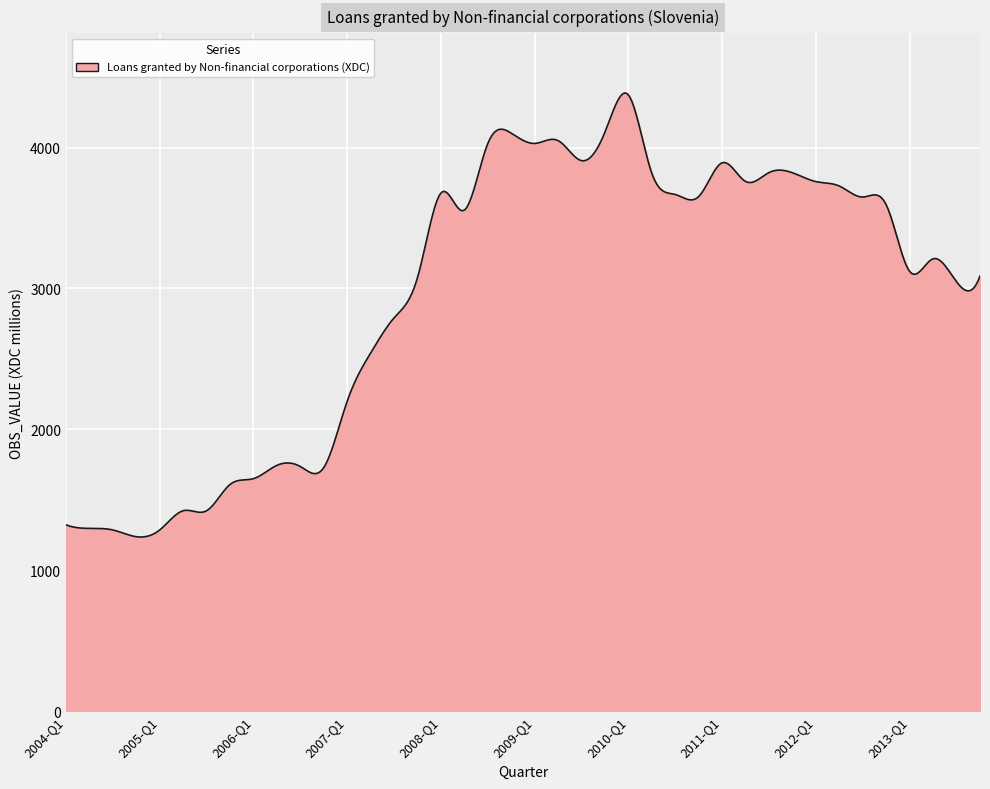

How many series are shown in this chart?

1